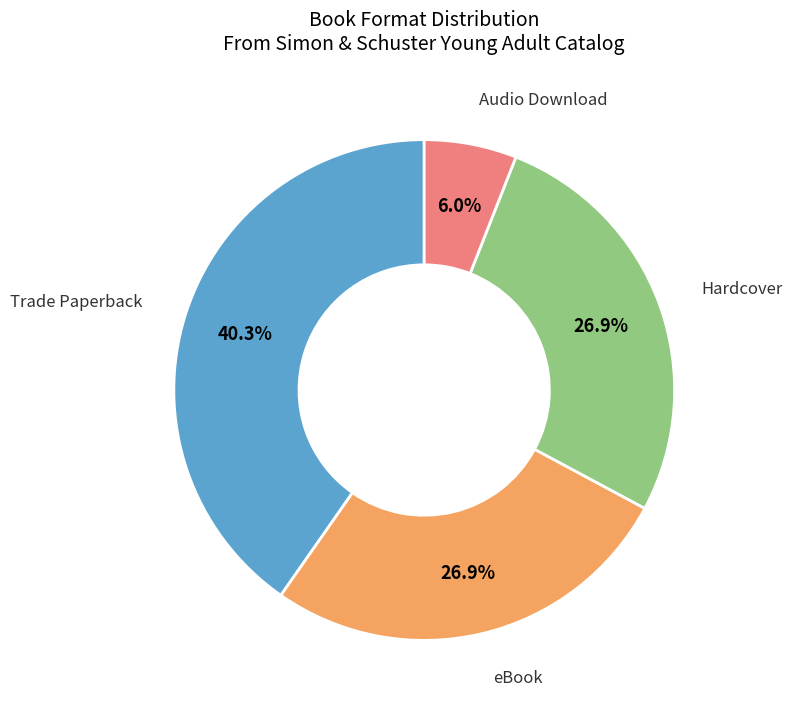

Count the number of slices in the pie.

4